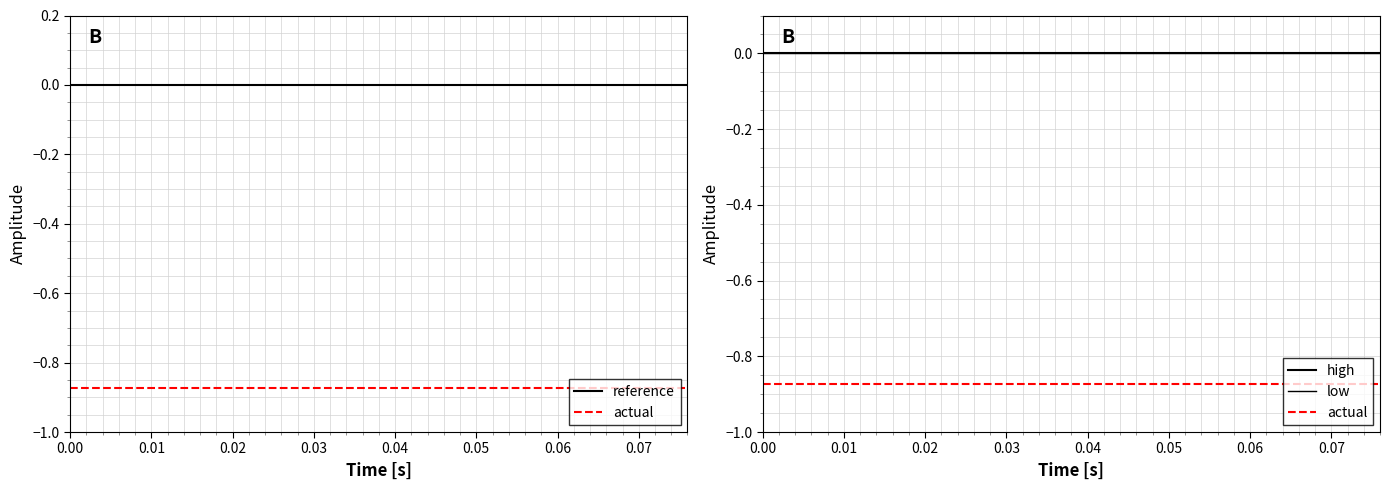

True or false: low and reference cross at least once.

False